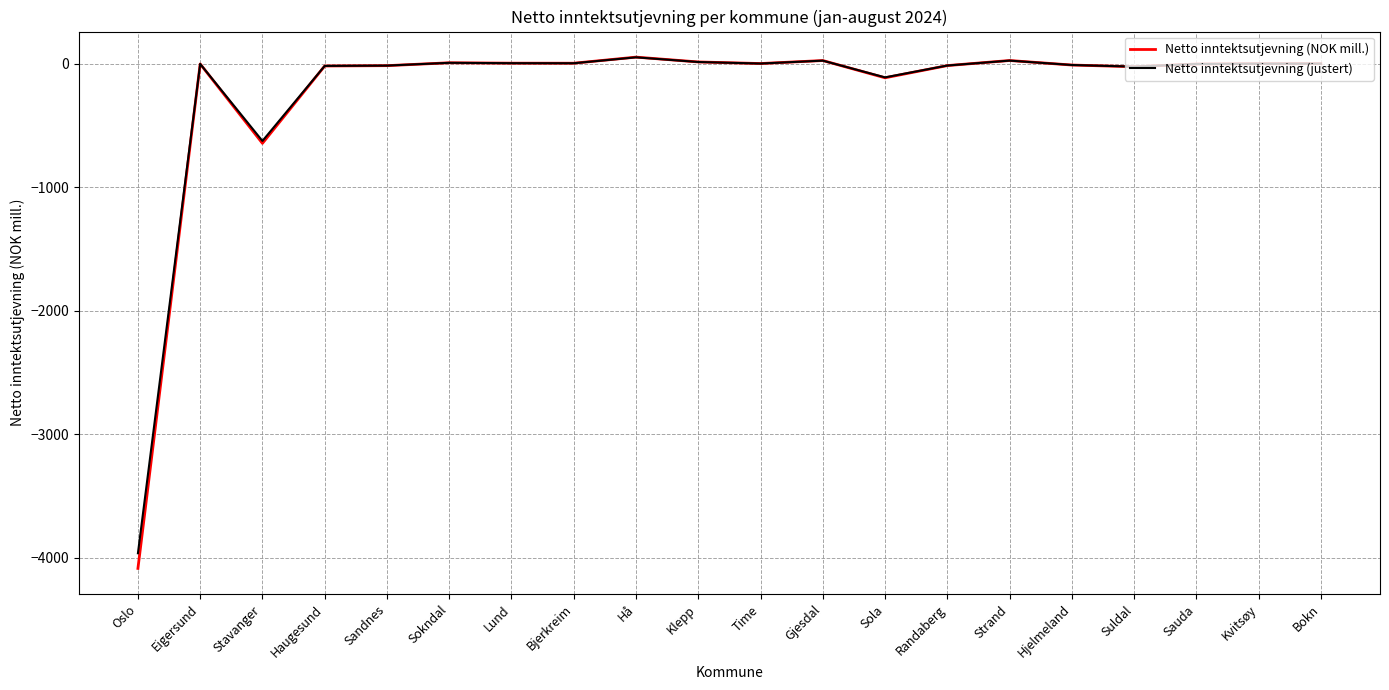

Is it true that Netto inntektsutjevning (justert) equals -110.6 at Sola?

True